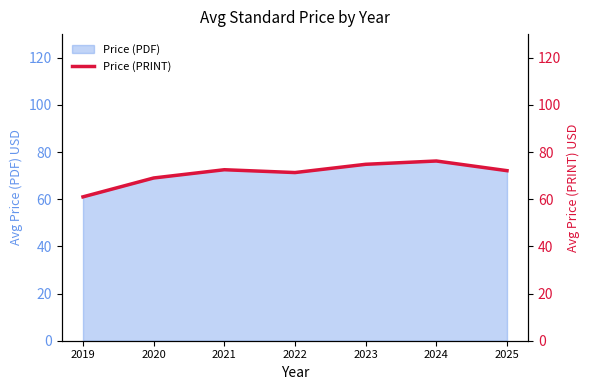

What is the change in value from 2023 to 2025?

-2.7